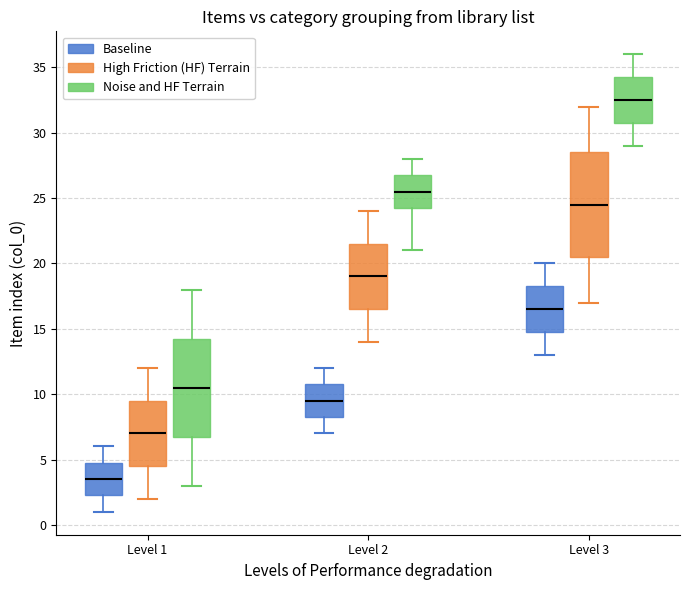

Reading left to right, read every box against the y-axis: the position of its median line, the range the box covers, and the ends of its whiskers. The values are not printed on the chart, so give them approximately, as read against the axis.

Level 1 (Baseline): median 3.5, box 2.5 to 5.0, whiskers 1.0 to 6.0
Level 1 (High Friction (HF) Terrain): median 7.0, box 4.5 to 9.5, whiskers 2.0 to 12.0
Level 1 (Noise and HF Terrain): median 10.5, box 7.0 to 14.5, whiskers 3.0 to 18.0
Level 2 (Baseline): median 9.5, box 8.5 to 11.0, whiskers 7.0 to 12.0
Level 2 (High Friction (HF) Terrain): median 19.0, box 16.5 to 21.5, whiskers 14.0 to 24.0
Level 2 (Noise and HF Terrain): median 25.5, box 24.5 to 27.0, whiskers 21.0 to 28.0
Level 3 (Baseline): median 16.5, box 15.0 to 18.5, whiskers 13.0 to 20.0
Level 3 (High Friction (HF) Terrain): median 24.5, box 20.5 to 28.5, whiskers 17.0 to 32.0
Level 3 (Noise and HF Terrain): median 32.5, box 31.0 to 34.5, whiskers 29.0 to 36.0